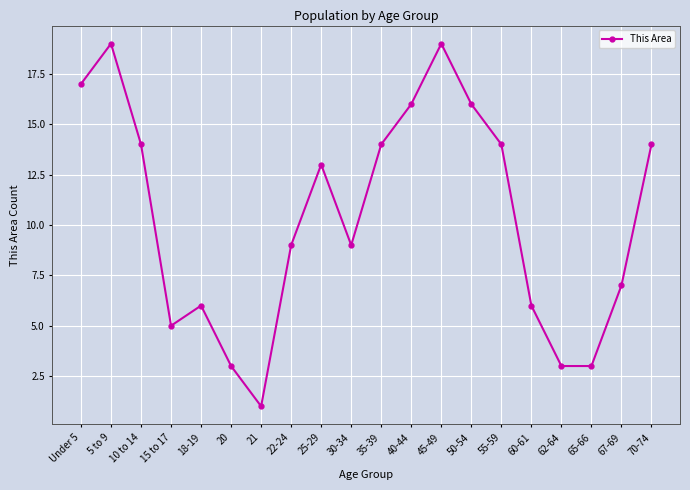

What is the greatest value displayed?

19